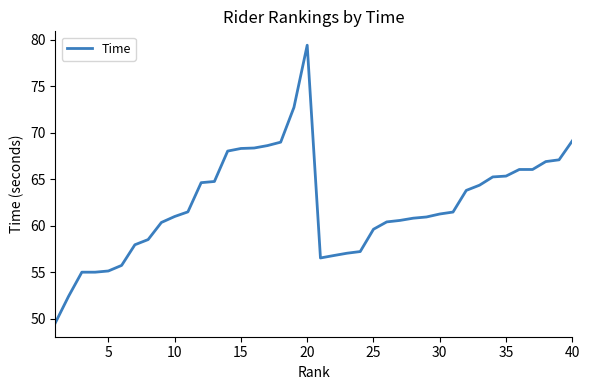

How many lines are shown in the chart?

1